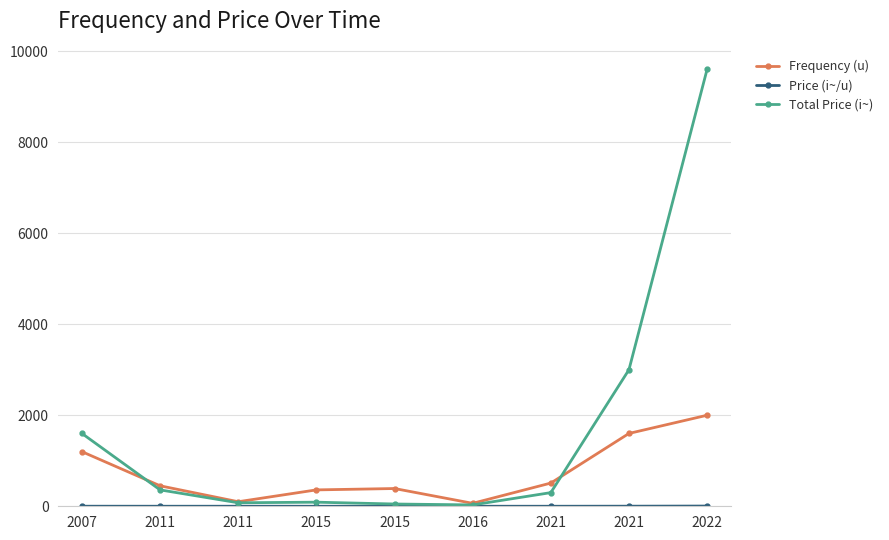

Count the number of data series in this chart.

3